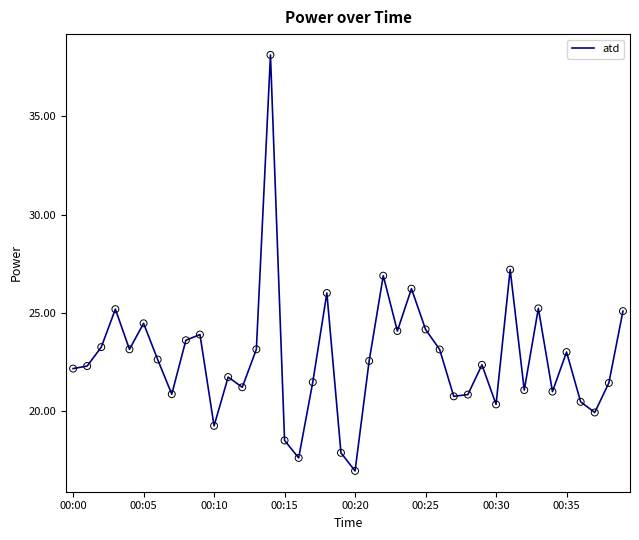

What is the difference between the maximum and minimum values?

21.1